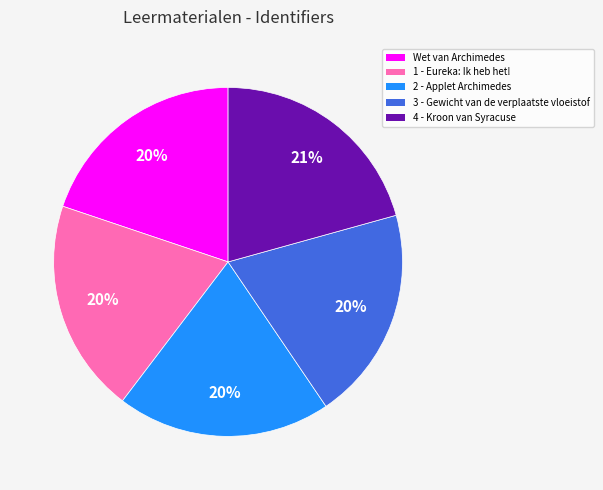

To the nearest percent, what is the average slice percentage?

20%